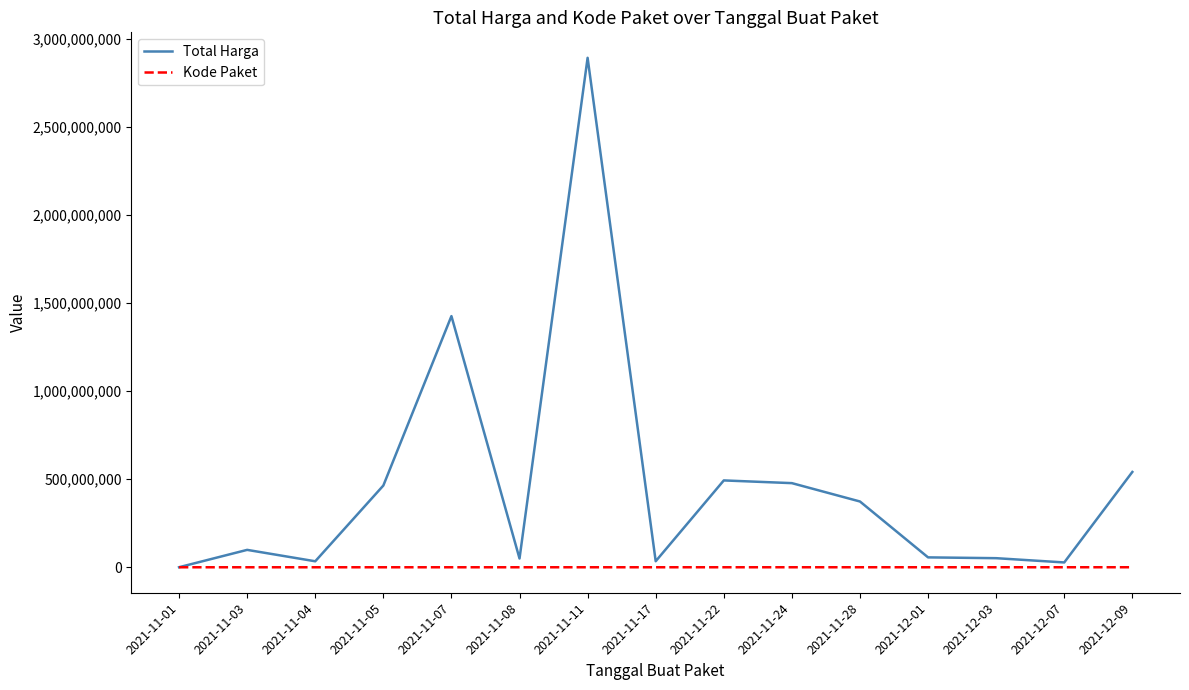

Which series changed the most between 2021-11-07 and 2021-12-01?

Total Harga